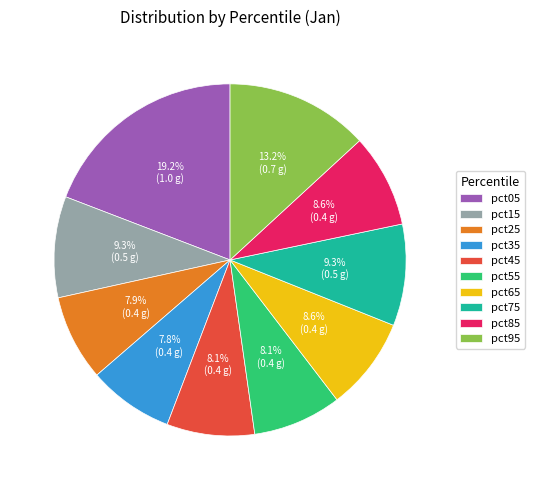

Is the sum of pct95 and pct35 greater than half?

No